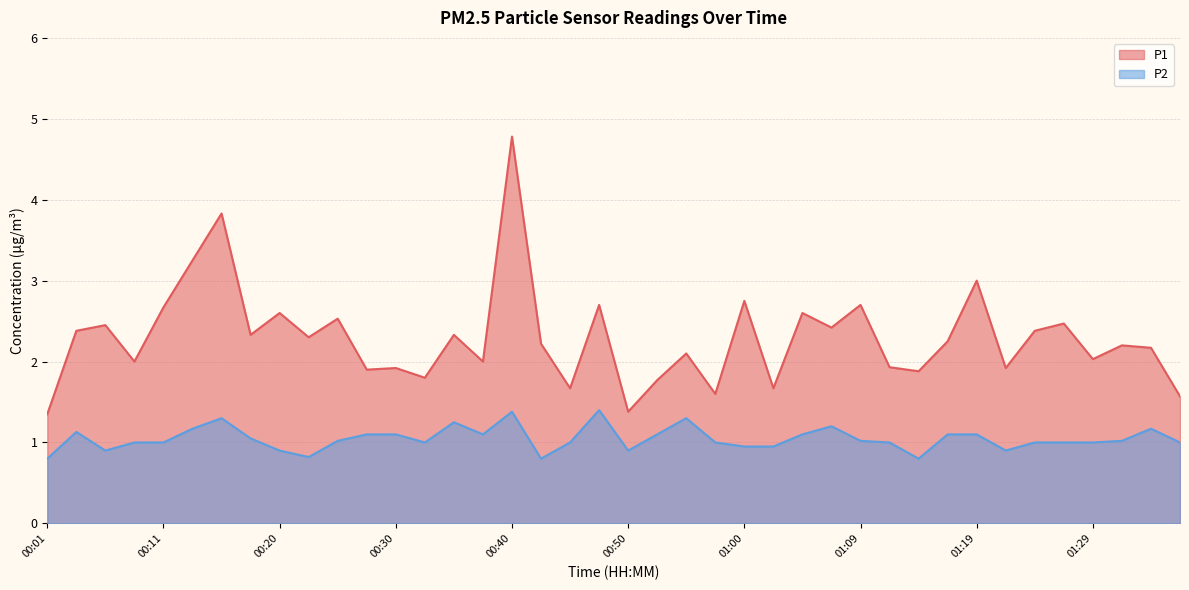

How many interior local peaks does the P1 series have?

15